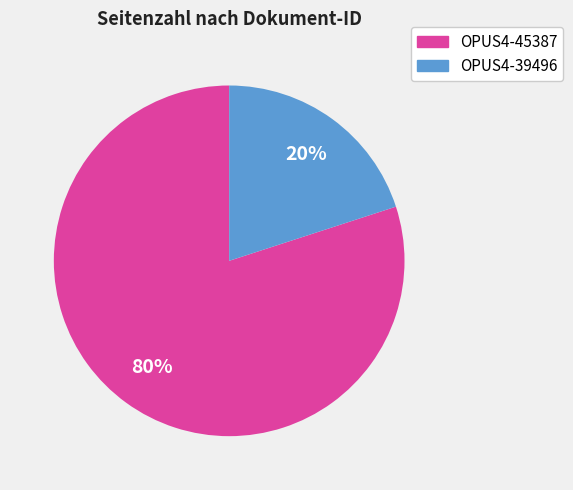

Rank the categories by value from lowest to highest.

OPUS4-39496, OPUS4-45387